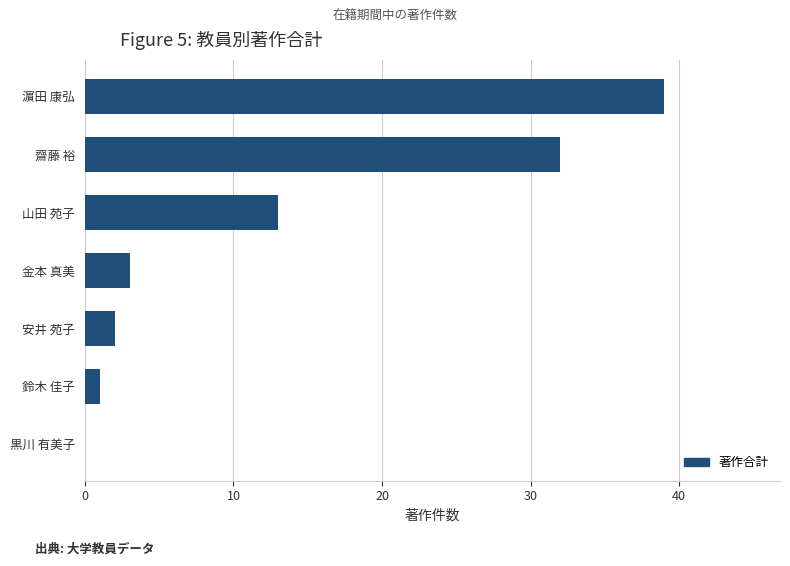

At which category does the chart reach its peak across all series?

濵田 康弘